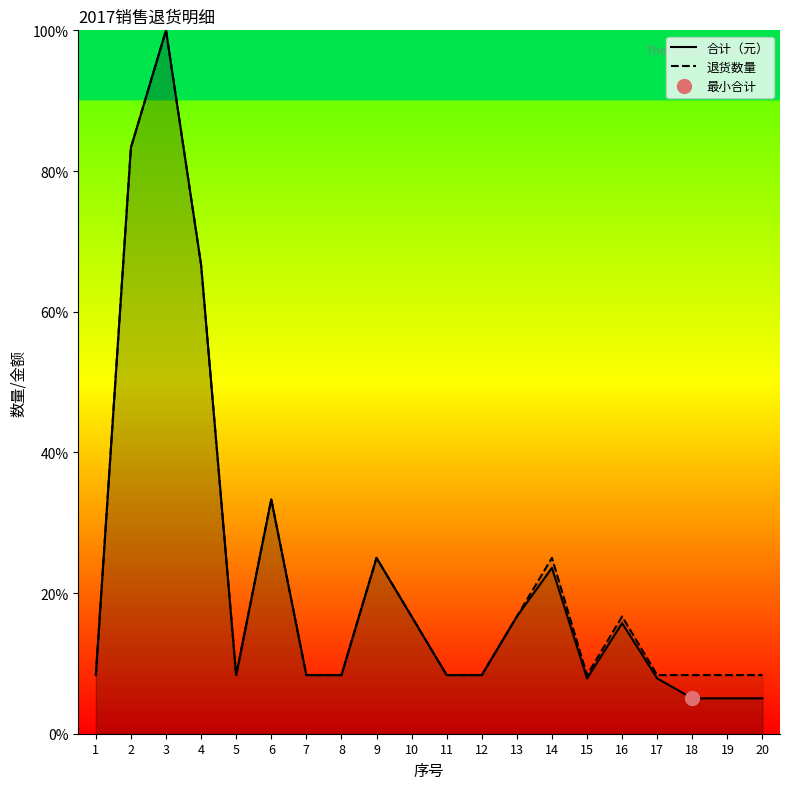

Where is 退货数量 nearest to the value 54?

4